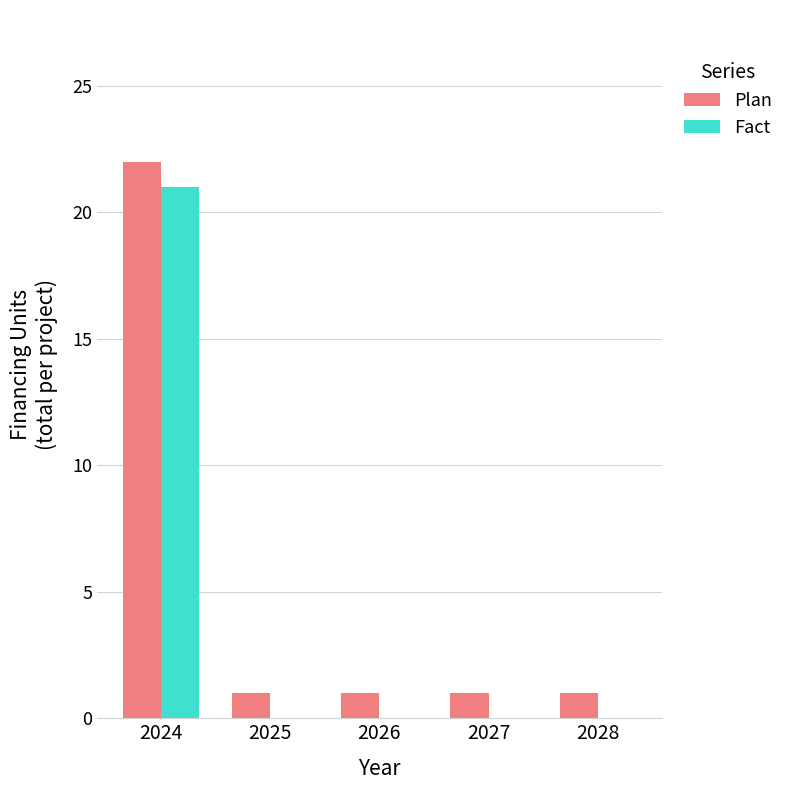

How many groups of bars are there?

5